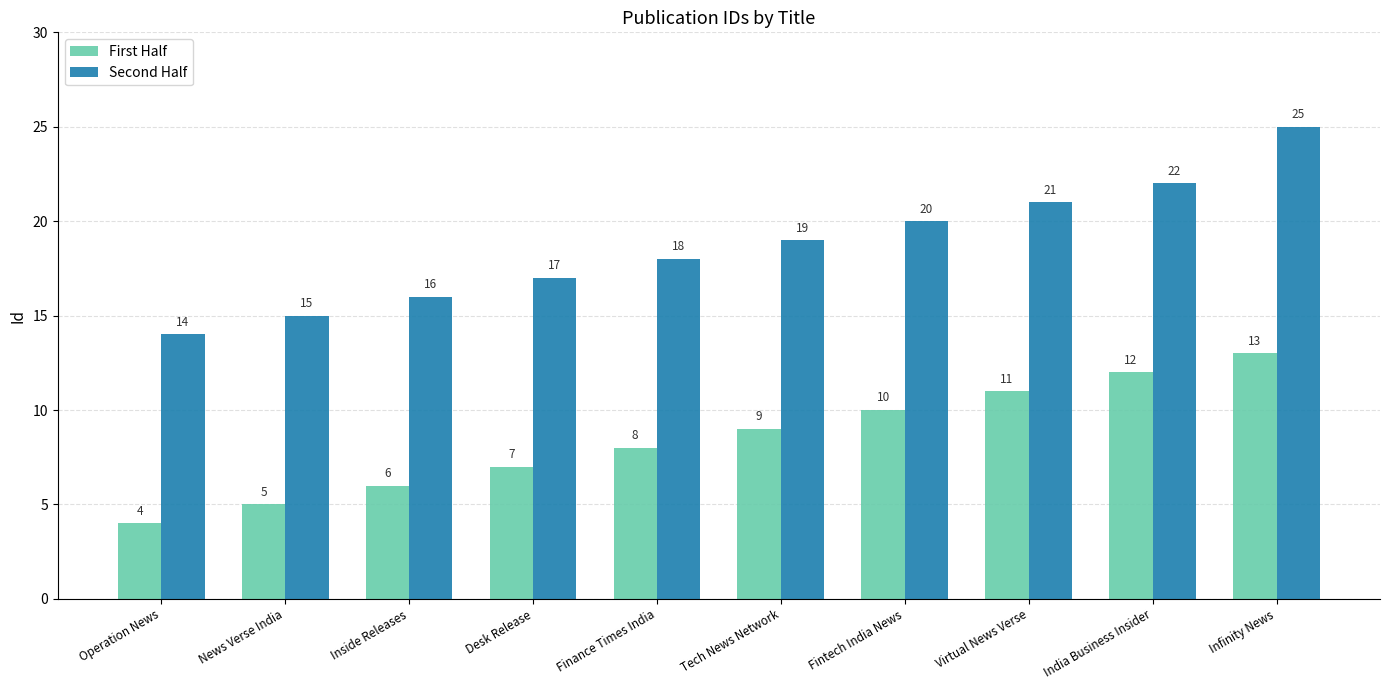

What is the approximate value of First Half at Desk Release?

7